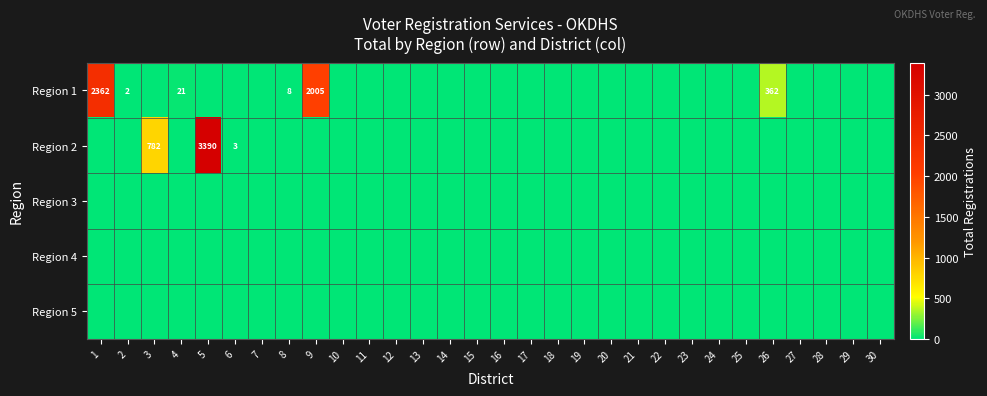

True or false: Region 2 has a value of 3390 at 5.

True